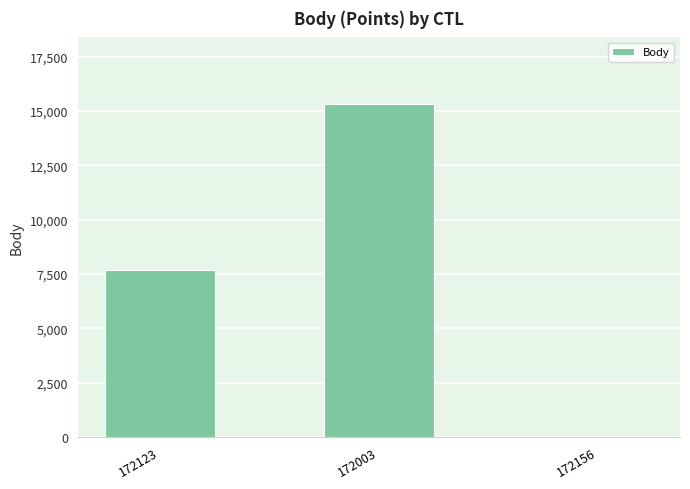

How many positive values are there?

2